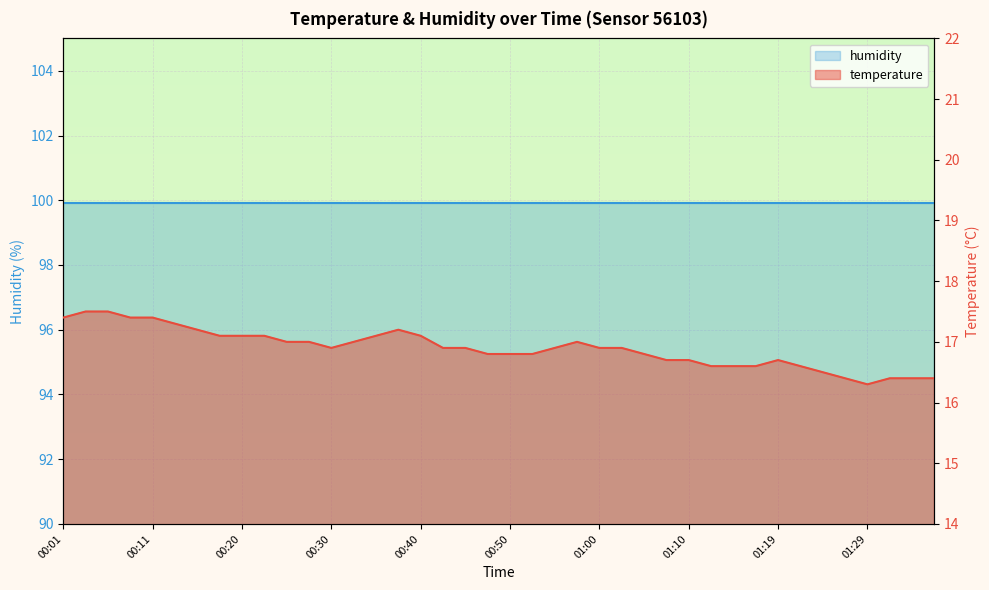

What is the label of the 29th point from the left?

01:10